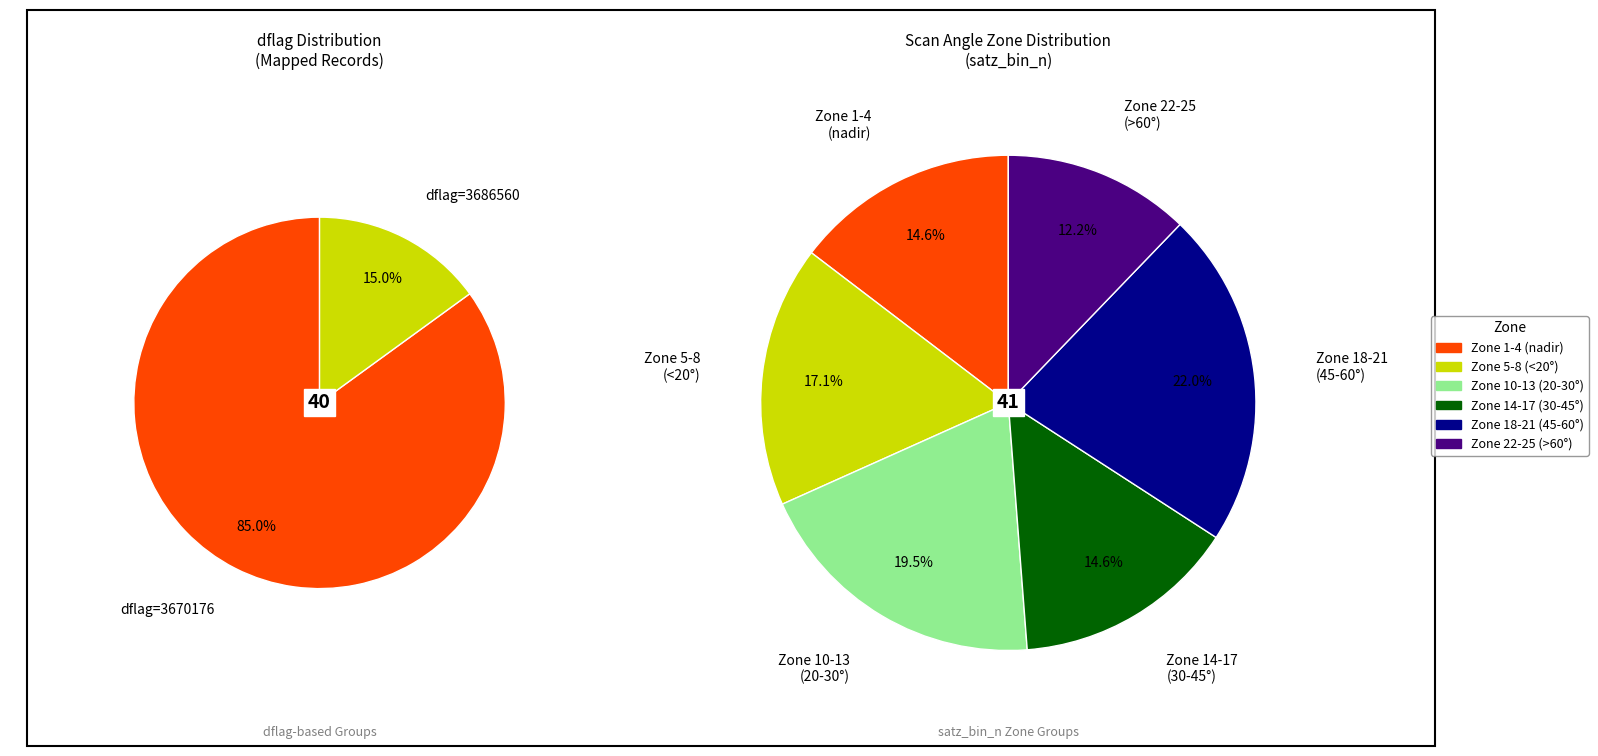

Does 36 represent more than half of the total?

No